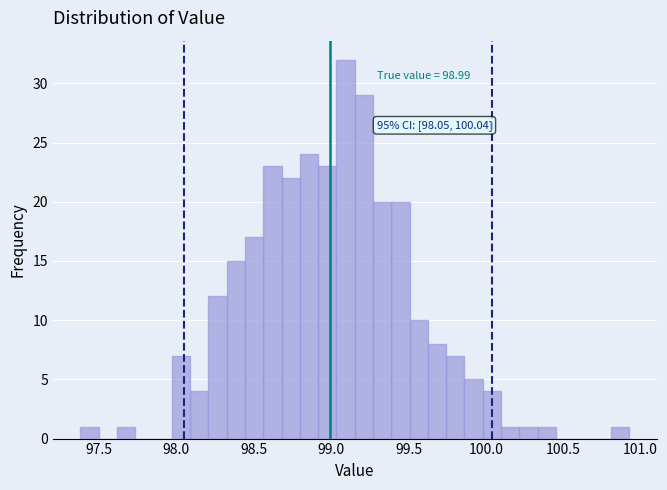

Around what value on the x-axis is the tallest bar? Give the approximate position of its centre, as read against the axis.

99.10